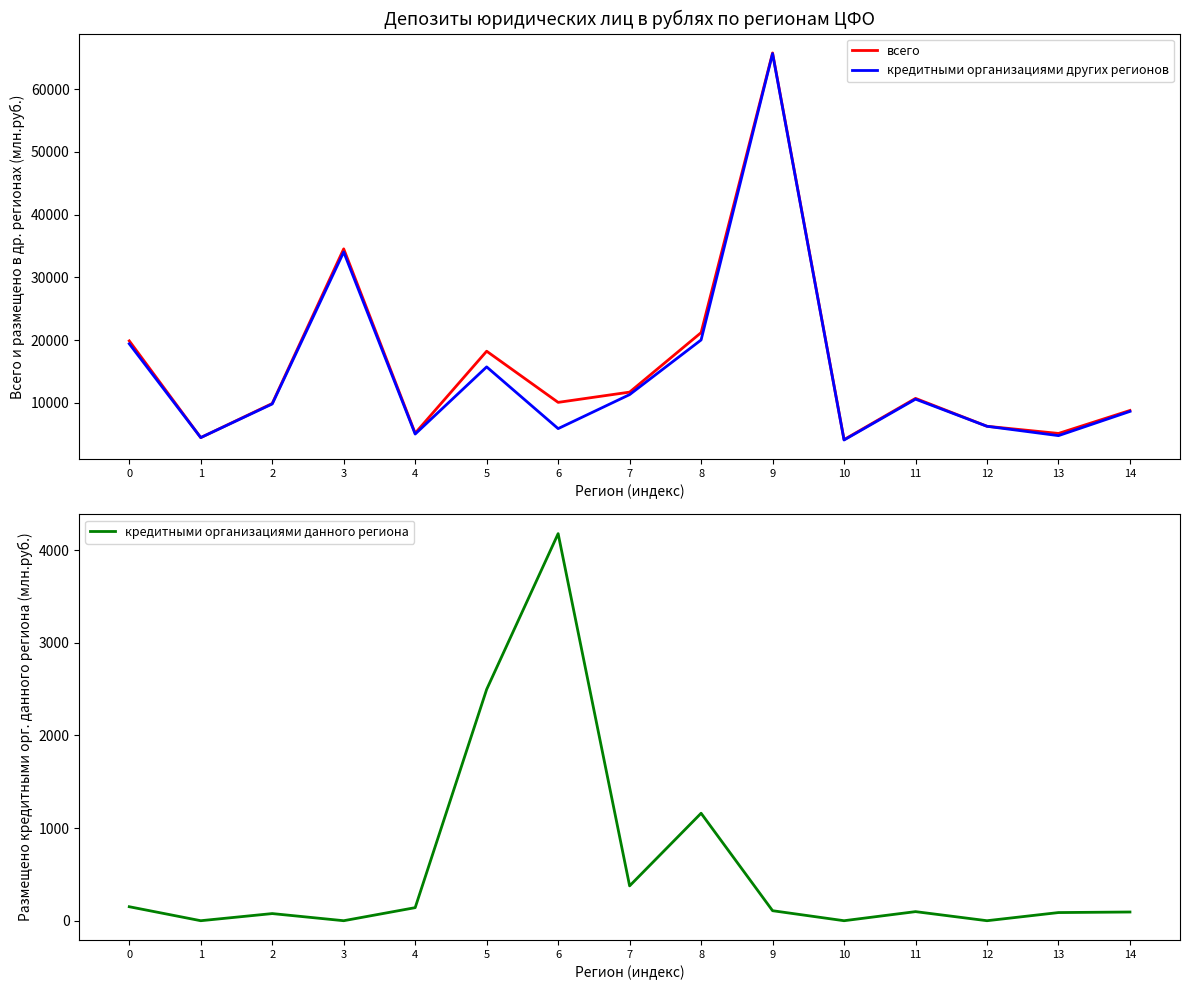

At 0, list the series in order from smallest to largest.

кредитными организациями данного региона, кредитными организациями других регионов, всего